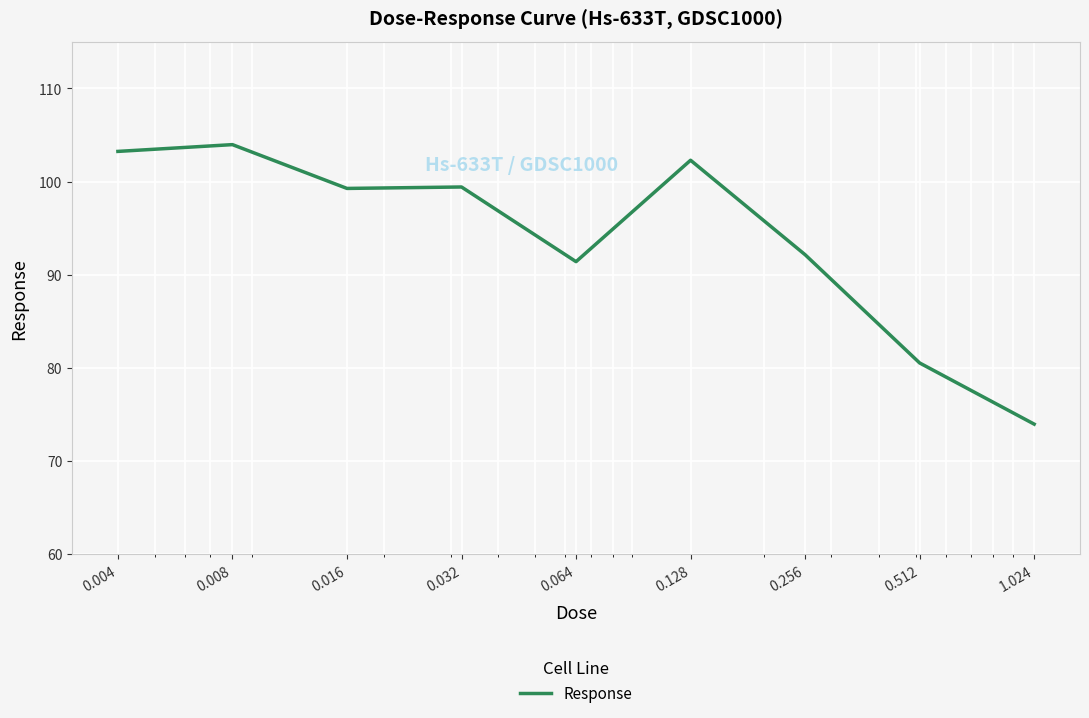

What is the minimum value shown in the chart?

74.0